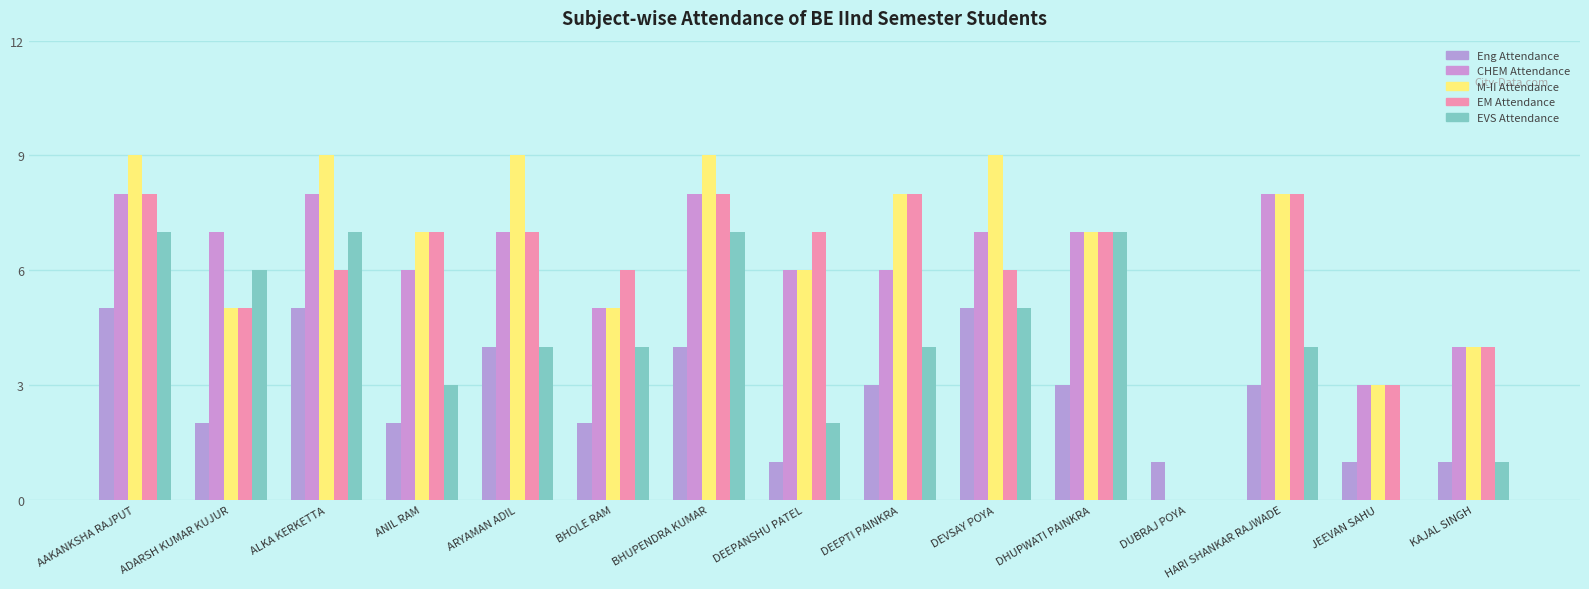

At which category is the sum across all series the highest?

AAKANKSHA RAJPUT